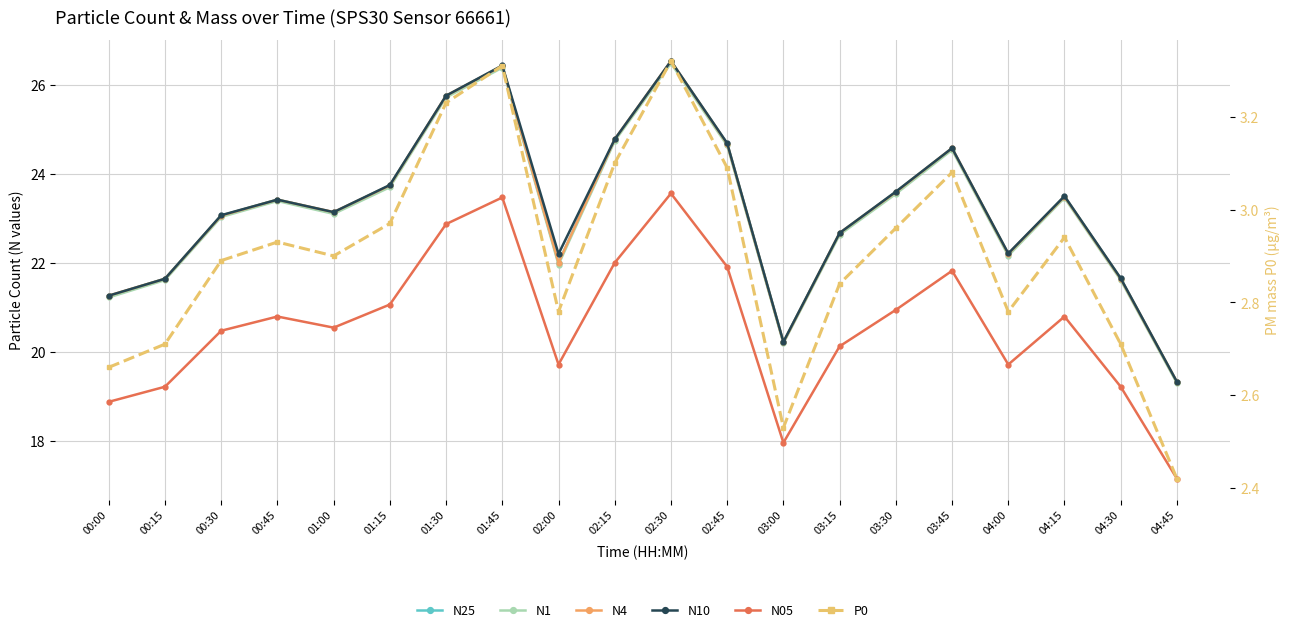

What is the total value across all series at 01:45?

132.5